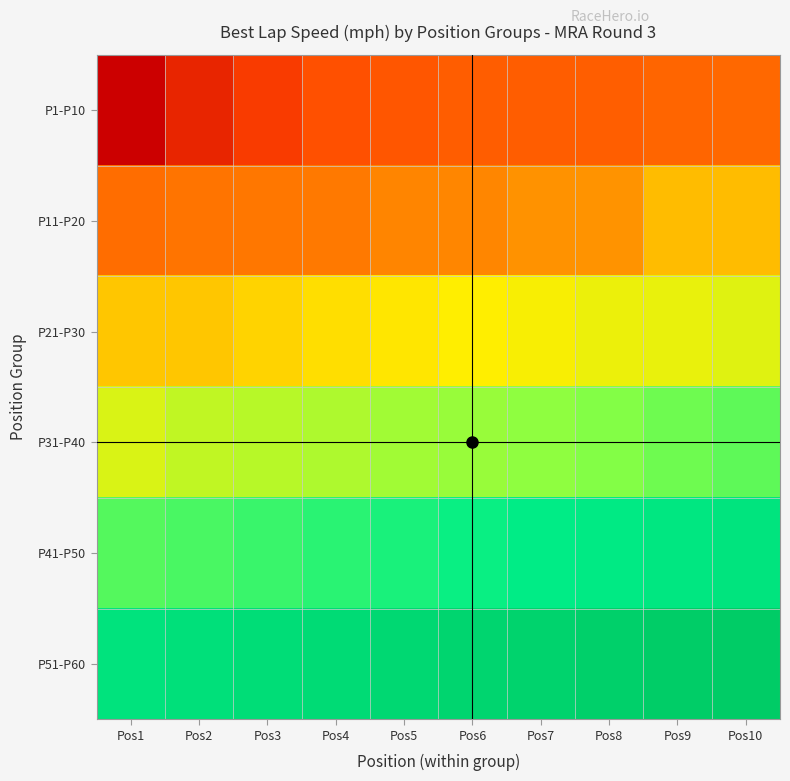

Reading left to right, extract all data points from this chart.

P1-P10: Pos1=75.0	Pos2=77.2	Pos3=78.5	Pos4=79.6	Pos5=80.0	Pos6=80.4	Pos7=80.4	Pos8=80.5	Pos9=80.8	Pos10=81.0
P11-P20: Pos1=81.3	Pos2=81.7	Pos3=81.9	Pos4=82.0	Pos5=82.6	Pos6=82.8	Pos7=83.2	Pos8=83.3	Pos9=84.8	Pos10=84.8
P21-P30: Pos1=85.2	Pos2=85.2	Pos3=85.7	Pos4=86.1	Pos5=86.4	Pos6=86.7	Pos7=86.9	Pos8=87.2	Pos9=87.2	Pos10=87.5
P31-P40: Pos1=87.7	Pos2=88.3	Pos3=88.5	Pos4=88.7	Pos5=89.0	Pos6=89.2	Pos7=89.5	Pos8=89.7	Pos9=90.0	Pos10=90.2
P41-P50: Pos1=90.4	Pos2=90.6	Pos3=90.8	Pos4=91.0	Pos5=91.3	Pos6=91.5	Pos7=91.7	Pos8=91.9	Pos9=92.1	Pos10=92.4
P51-P60: Pos1=92.6	Pos2=92.8	Pos3=93.0	Pos4=93.3	Pos5=93.5	Pos6=93.7	Pos7=93.9	Pos8=94.1	Pos9=94.4	Pos10=94.6